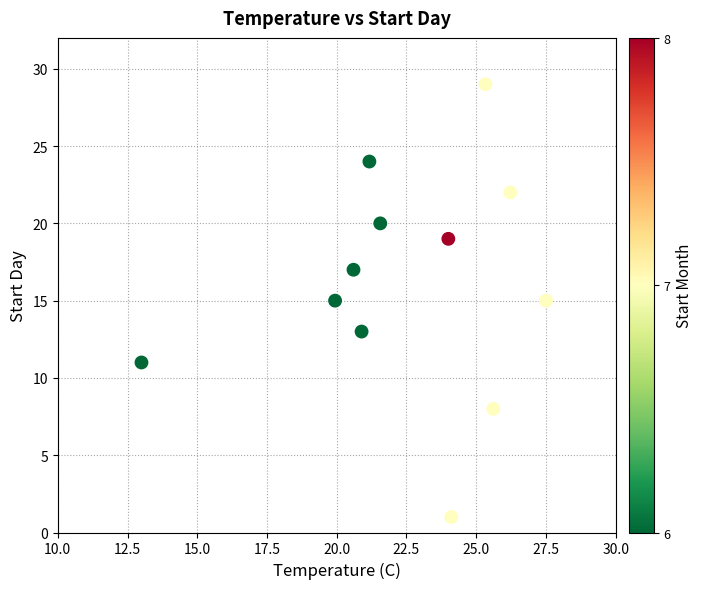

What is the range of Y values (max minus min)?

28